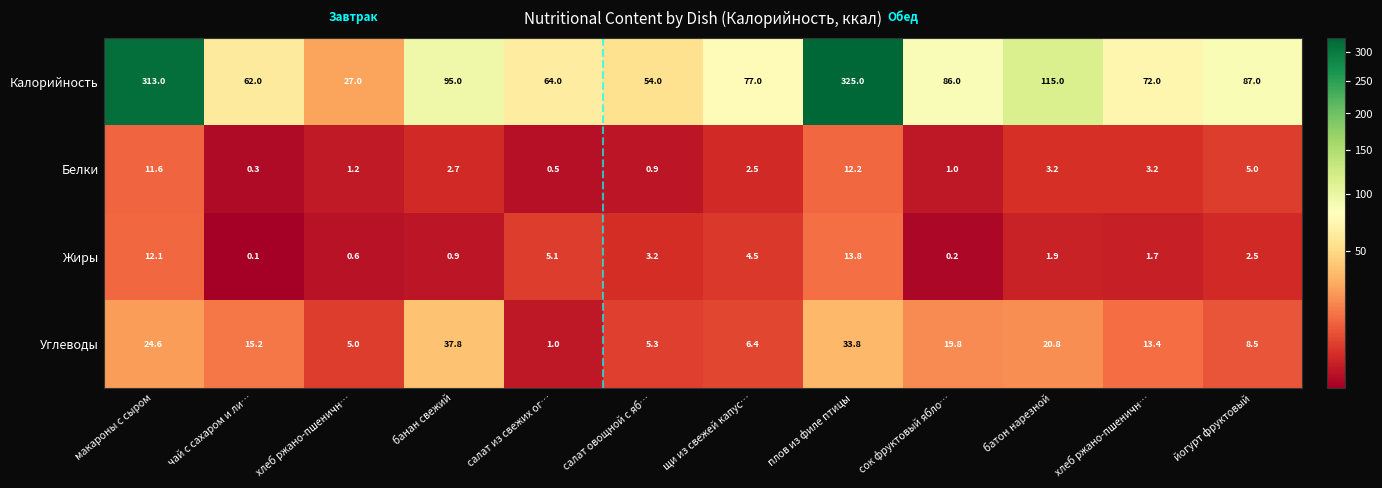

How many data points does each series have?

12